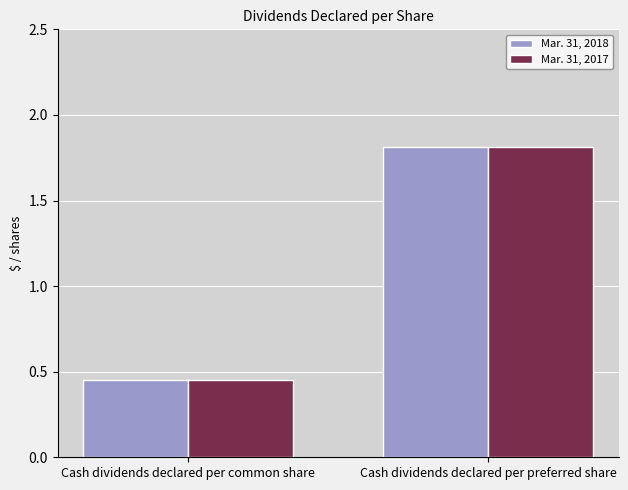

List the labels in order of Mar. 31, 2017 value, smallest first.

Cash dividends declared per common share, Cash dividends declared per preferred share